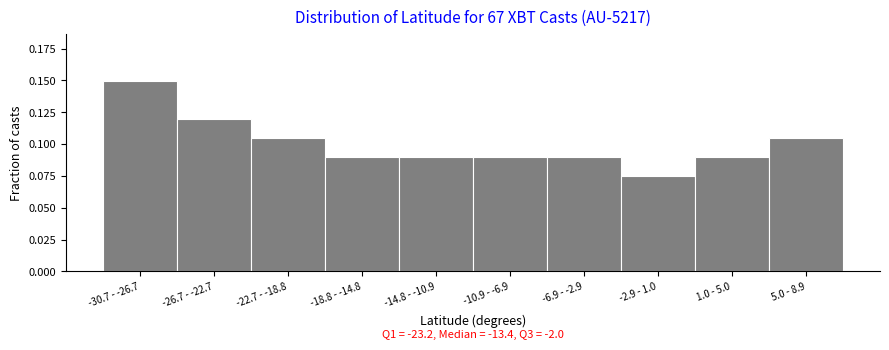

At which category does the chart reach its minimum across all series?

-2.9 - 1.0